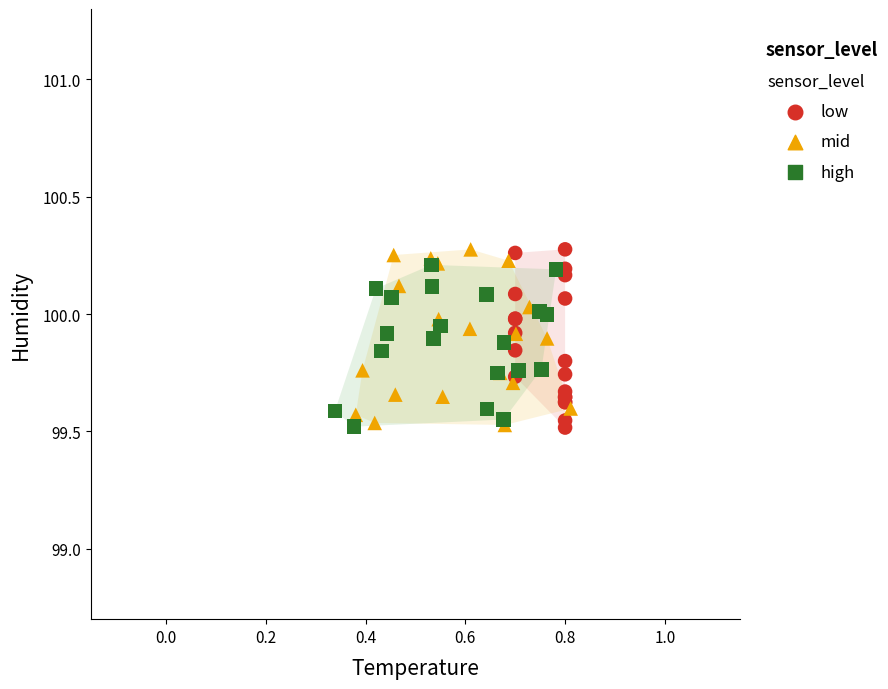

What are all the series names shown in the legend?

low, mid, high